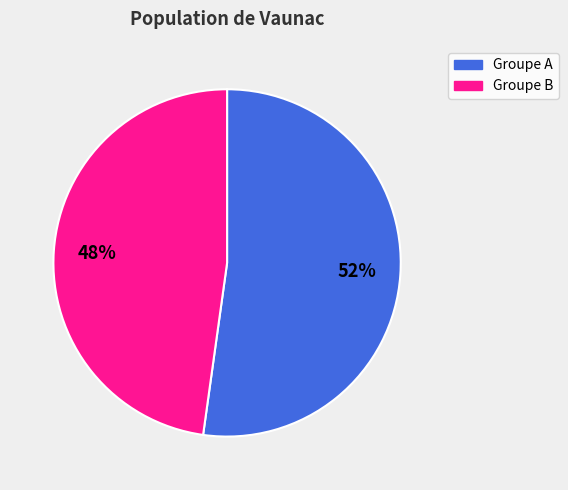

Is there a majority slice in this chart?

Yes